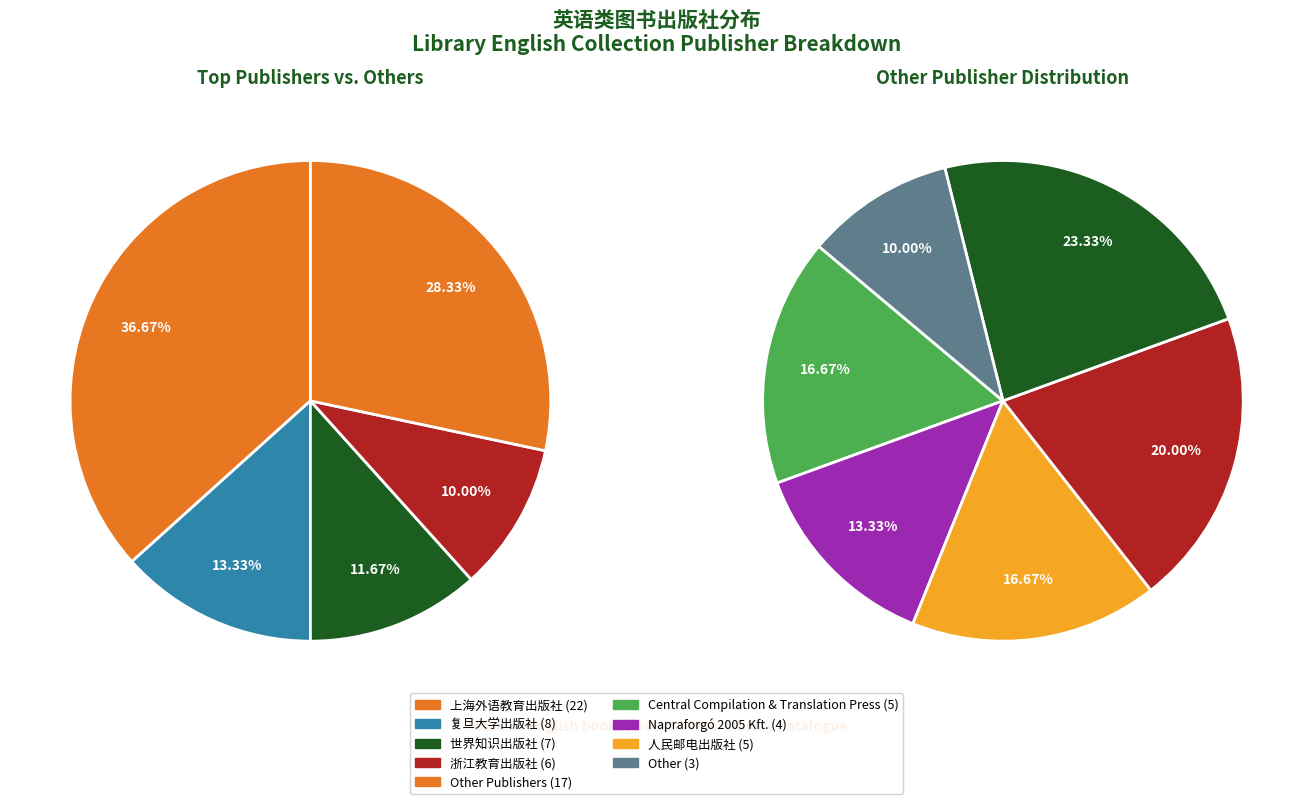

What is the total percentage of 世界知识出版社 and 上海外语教育出版社?

48.3%